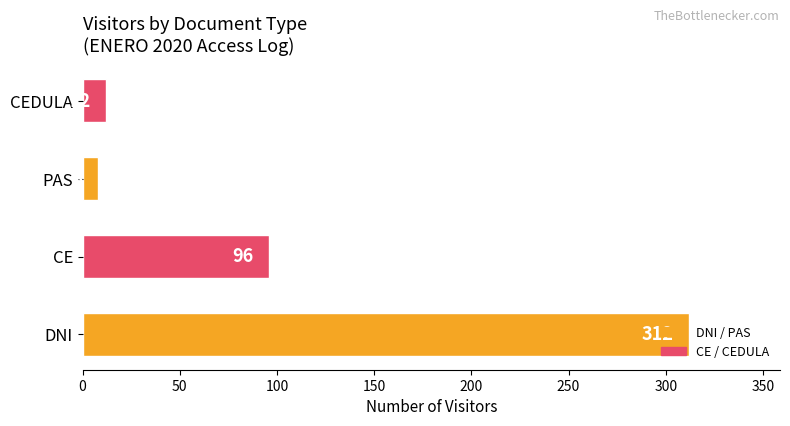

Is it true that the value at DNI is 532?

False